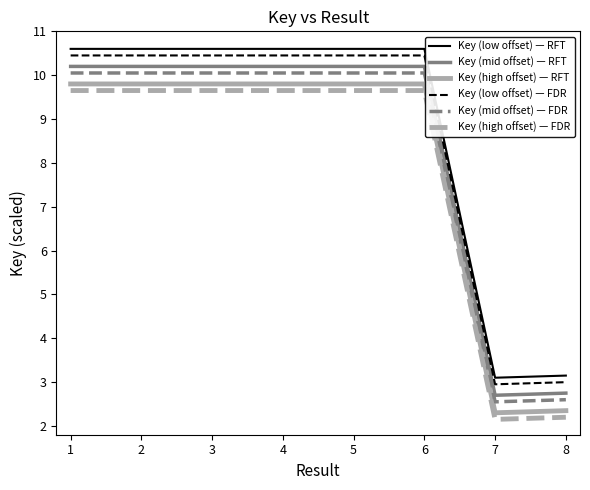

What is the difference between the maximum and minimum values in the Key (low offset) — RFT series?

7.5